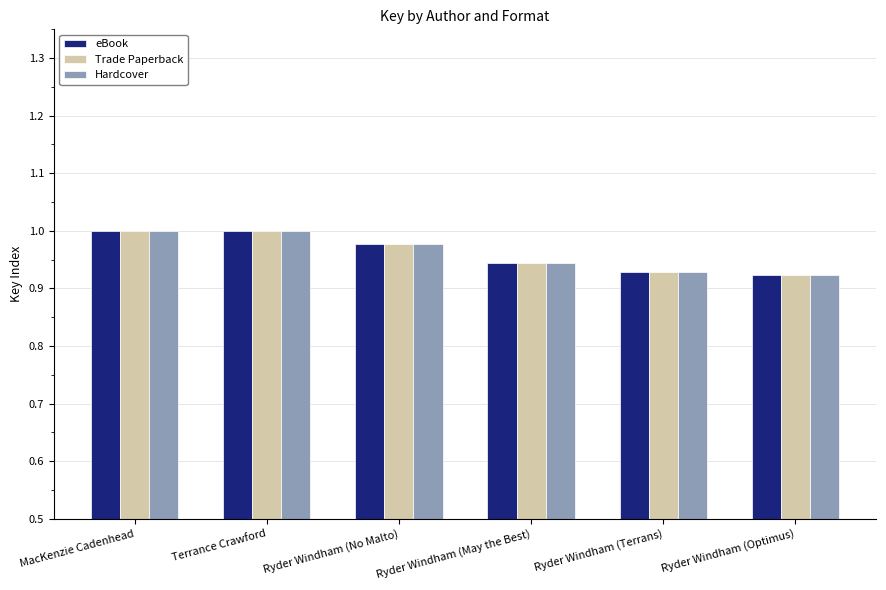

What is the difference between the maximum and minimum values in the Hardcover series?

0.1